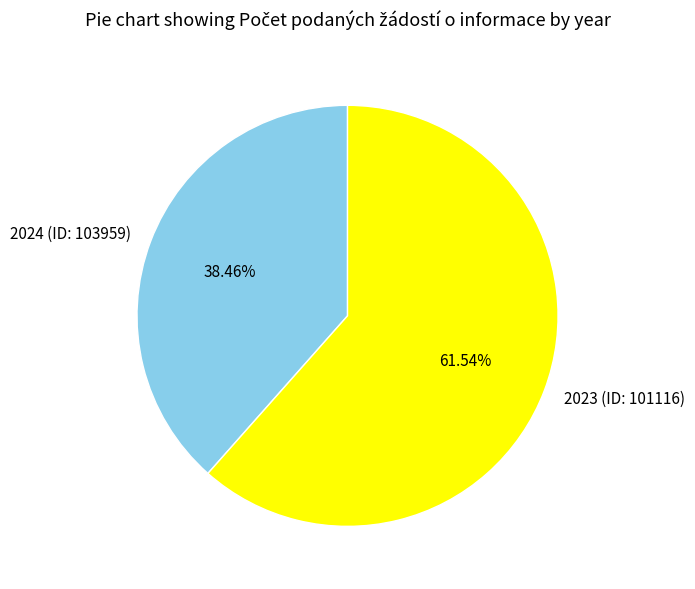

To the nearest percent, what portion does 2024 (ID: 103959) represent?

38%